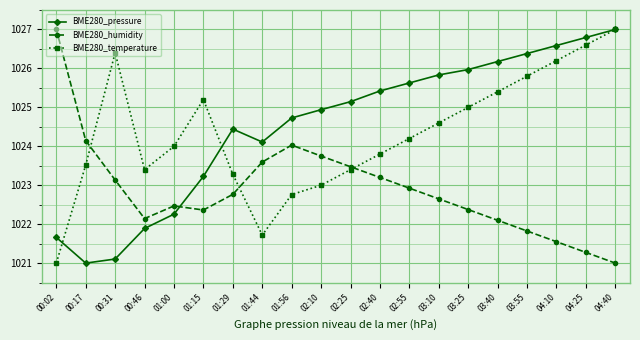

Reading right to left, transcribe all the data shown in this chart.

BME280_pressure: 04:40=1027.0	04:25=1026.8	04:10=1026.6	03:55=1026.4	03:40=1026.2	03:25=1026.0	03:10=1025.8	02:55=1025.6	02:40=1025.4	02:25=1025.1	02:10=1024.9	01:56=1024.7	01:44=1024.1	01:29=1024.4	01:15=1023.2	01:00=1022.3	00:46=1021.9	00:31=1021.1	00:17=1021.0	00:02=1021.7
BME280_humidity: 04:40=1021.0	04:25=1021.3	04:10=1021.5	03:55=1021.8	03:40=1022.1	03:25=1022.4	03:10=1022.6	02:55=1022.9	02:40=1023.2	02:25=1023.5	02:10=1023.7	01:56=1024.0	01:44=1023.6	01:29=1022.8	01:15=1022.4	01:00=1022.5	00:46=1022.1	00:31=1023.1	00:17=1024.1	00:02=1027.0
BME280_temperature: 04:40=1027.0	04:25=1026.6	04:10=1026.2	03:55=1025.8	03:40=1025.4	03:25=1025.0	03:10=1024.6	02:55=1024.2	02:40=1023.8	02:25=1023.4	02:10=1023.0	01:56=1022.8	01:44=1021.7	01:29=1023.3	01:15=1025.2	01:00=1024.0	00:46=1023.4	00:31=1026.4	00:17=1023.5	00:02=1021.0